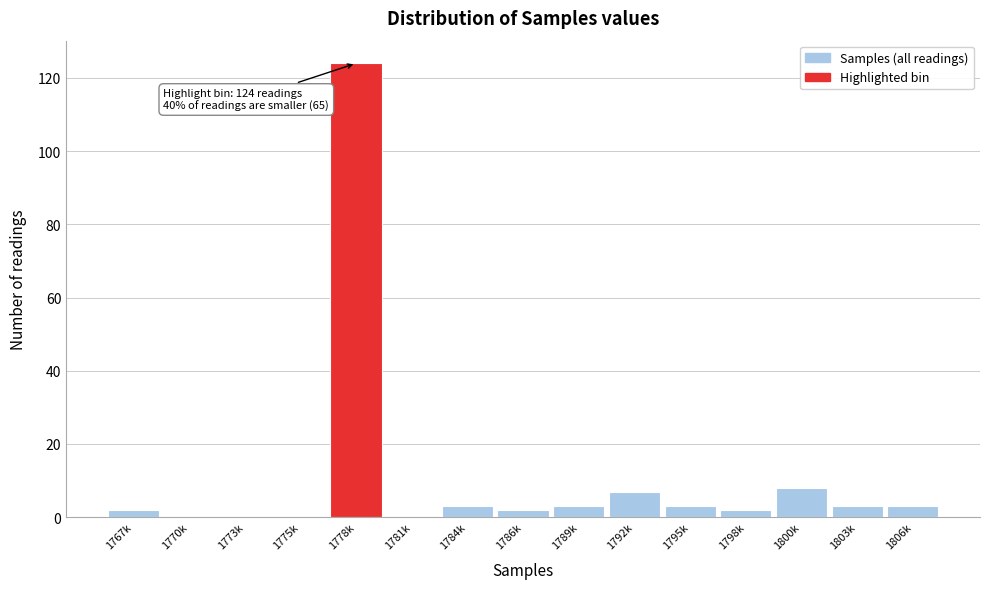

Reading left to right, transcribe all the data shown in this chart.

1767k=2	1770k=0	1773k=0	1775k=0	1778k=124	1781k=0	1784k=3	1786k=2	1789k=3	1792k=7	1795k=3	1798k=2	1800k=8	1803k=3	1806k=3